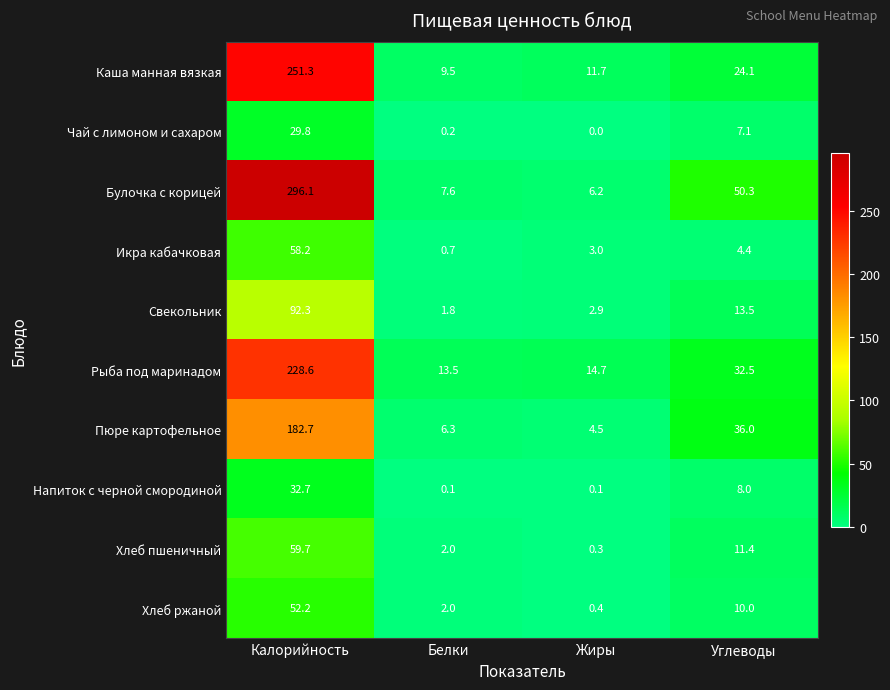

What is the difference between the highest and lowest values at Белки?

13.4